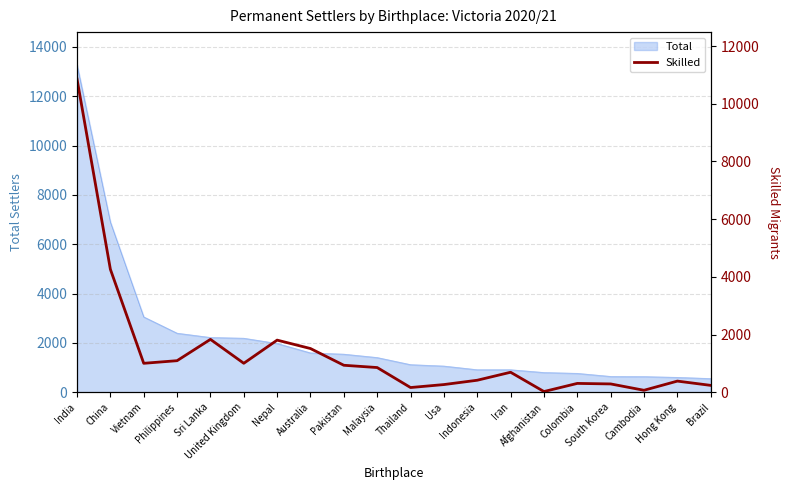

Does the chart have visible grid lines?

Yes